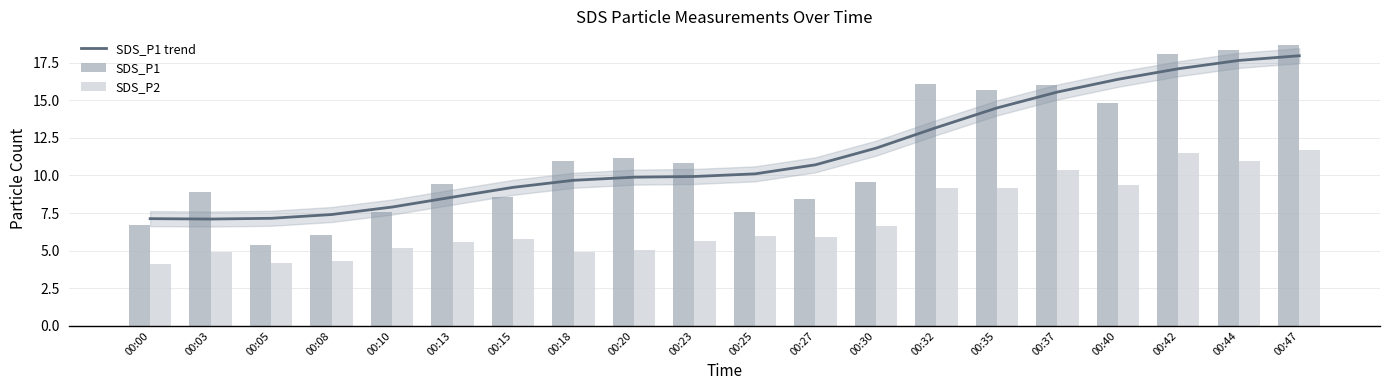

Between 00:15 and 00:37, which series saw the biggest shift?

SDS_P1